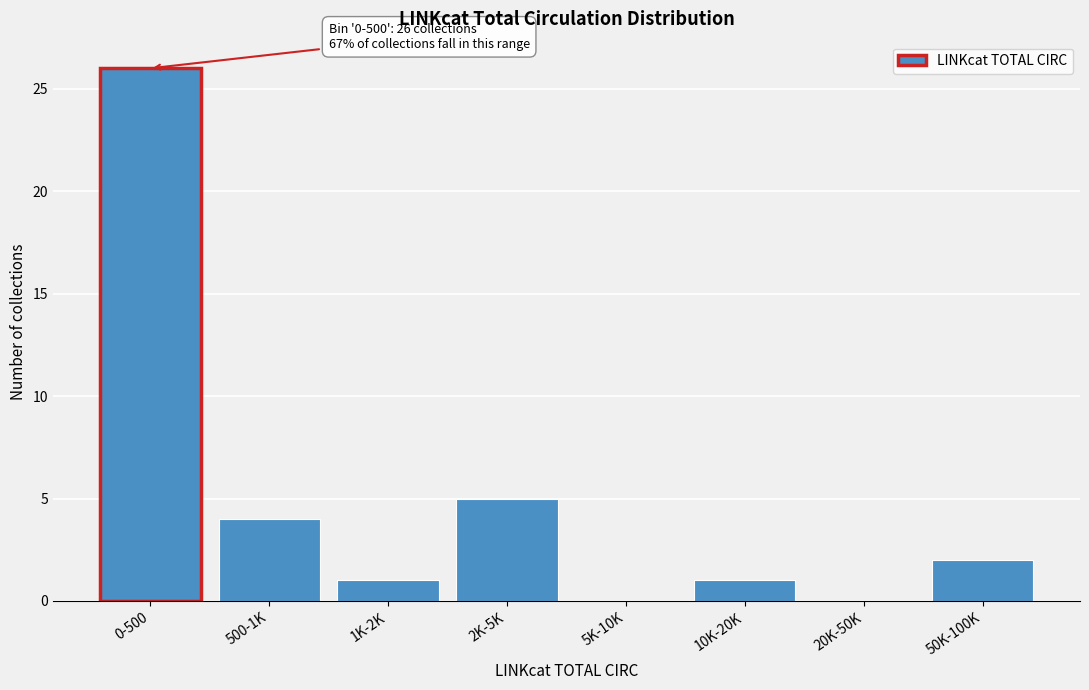

Reading left to right, transcribe all the data shown in this chart.

0-500=26	500-1K=4	1K-2K=1	2K-5K=5	5K-10K=0	10K-20K=1	20K-50K=0	50K-100K=2